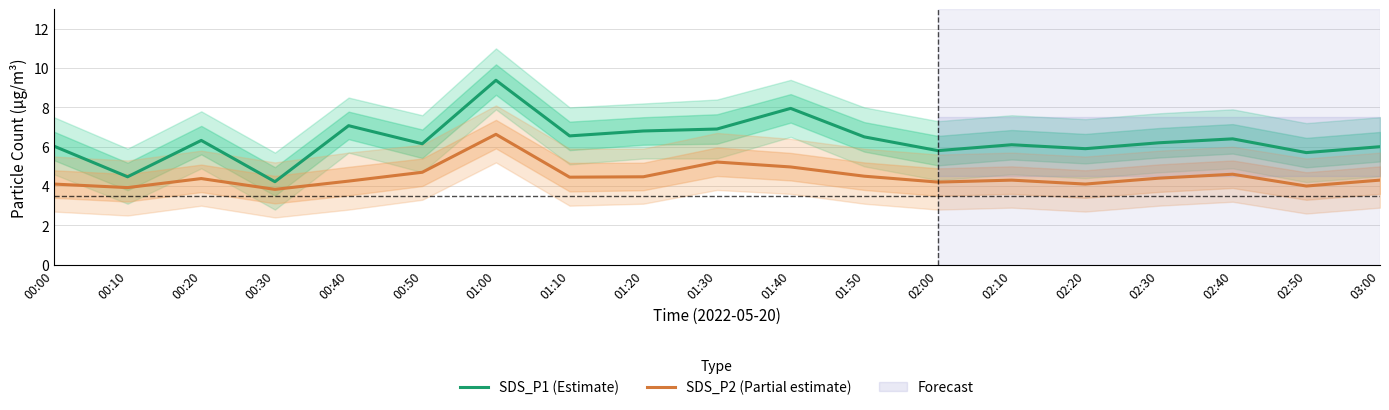

True or false: SDS_P1 (Estimate) and SDS_P2 (Partial estimate) intersect in this chart.

False